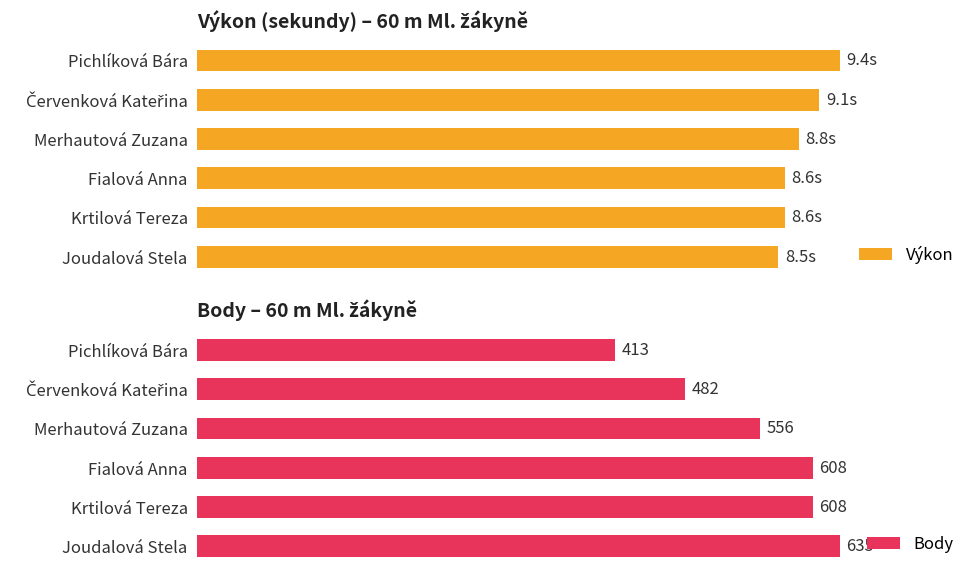

Rank the series by their maximum value, from lowest to highest.

Výkon, Body